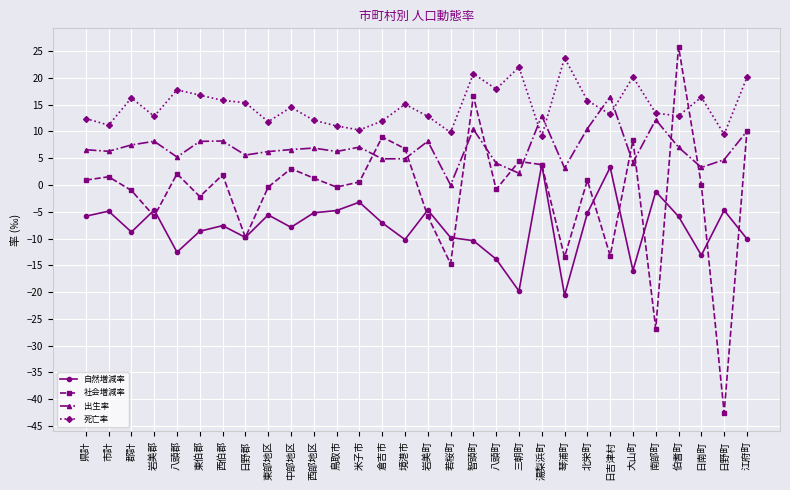

At which label does 社会増減率 first exceed 0?

県計